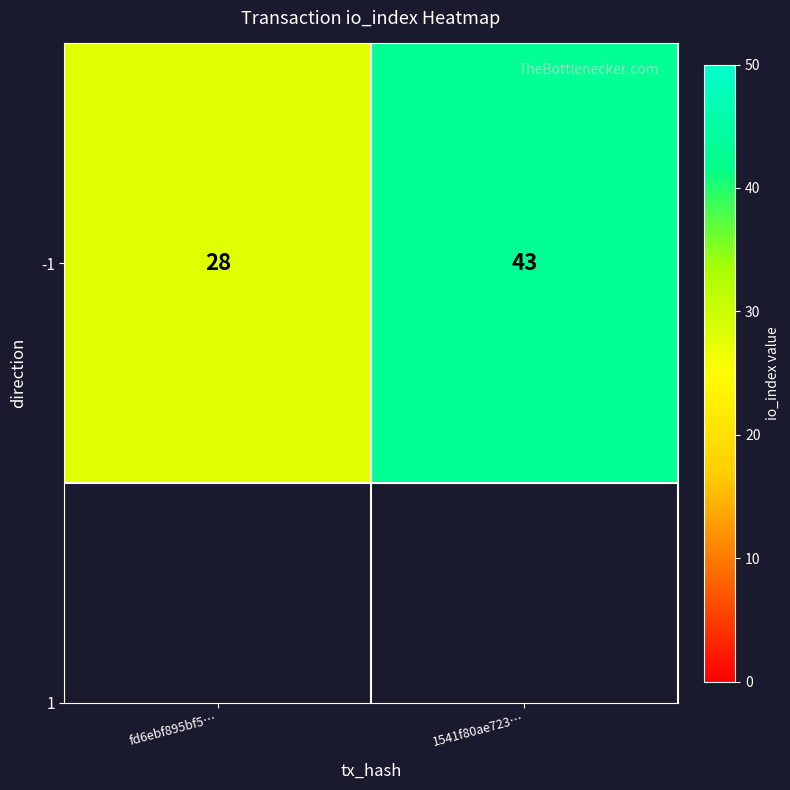

List the labels in order of value, smallest first.

fd6ebf895bf5…, 1541f80ae723…